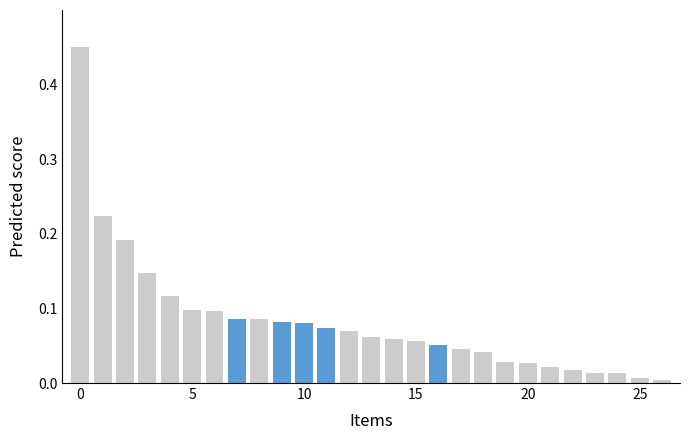

How many bars are there in total?

27